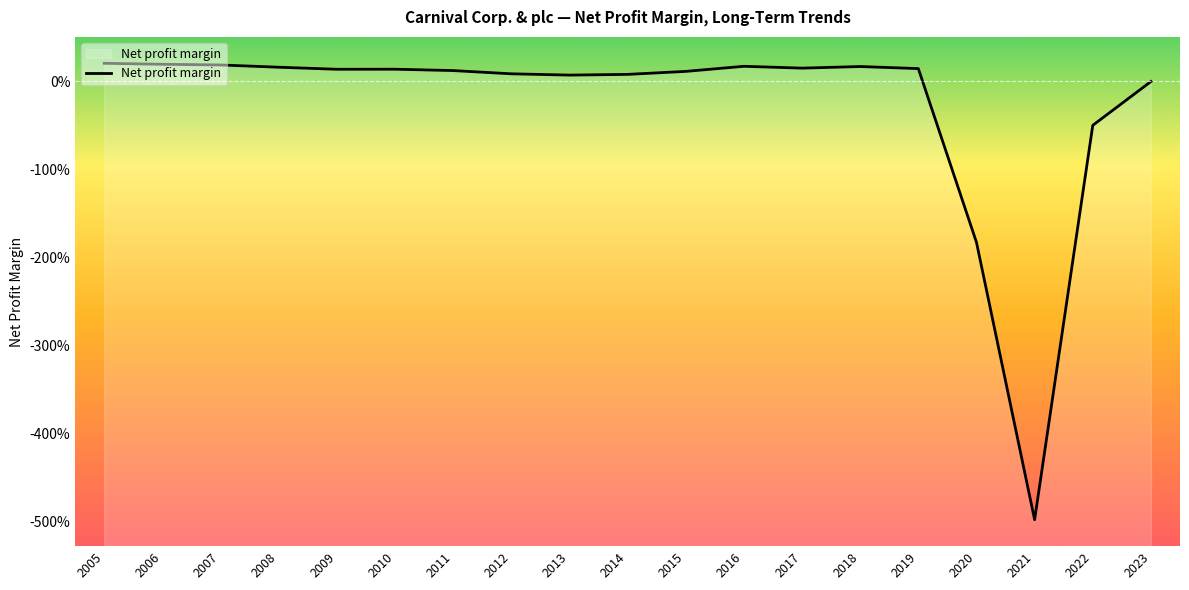

How many negative values are there?

4